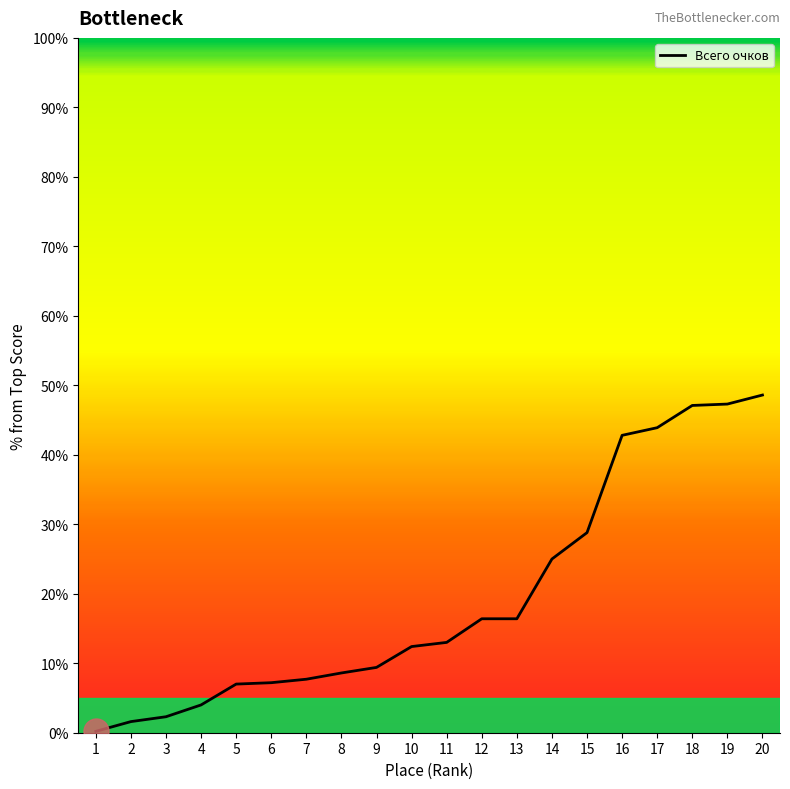

What is the difference between the second highest and minimum values?

47.1